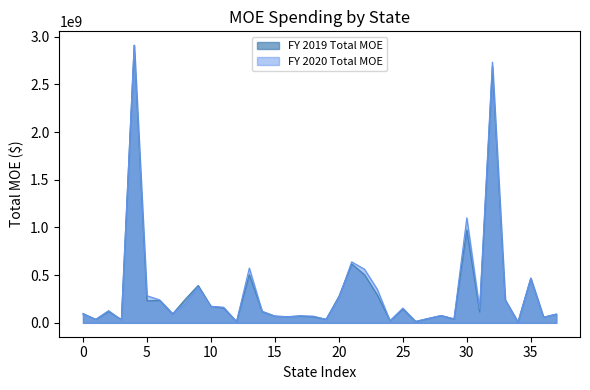

What is the maximum value shown in the chart?

2910320406